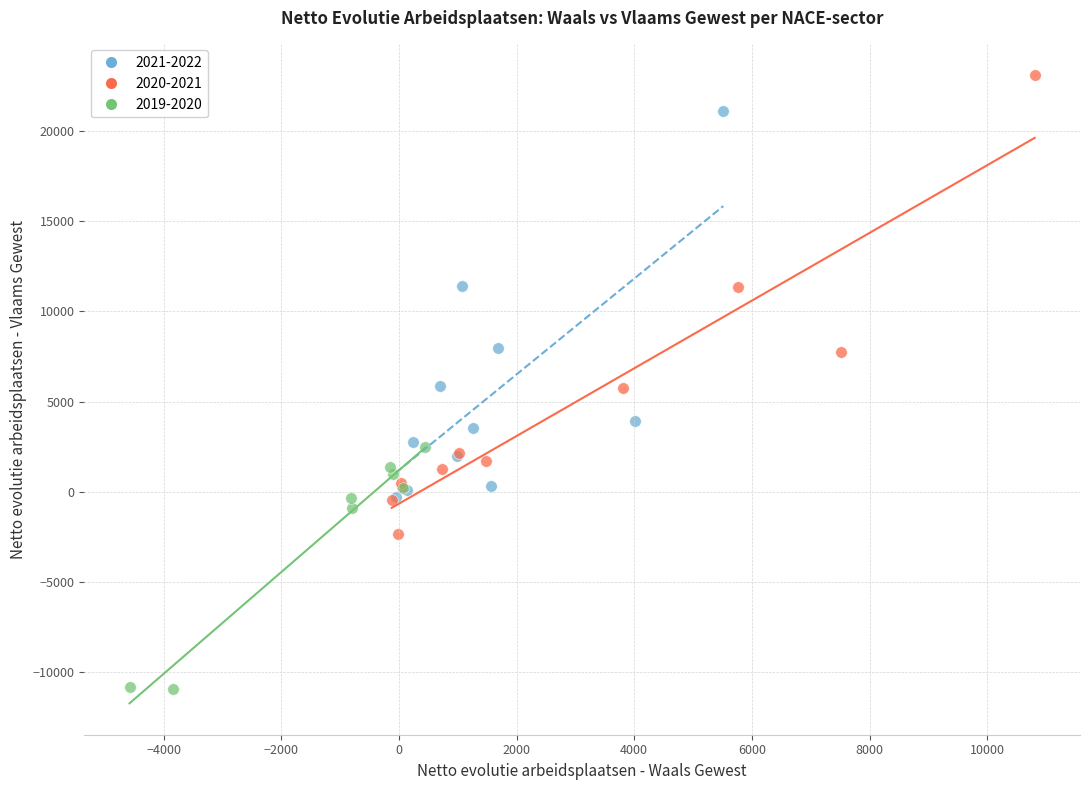

Which series has the widest spread of Y values?

2020-2021